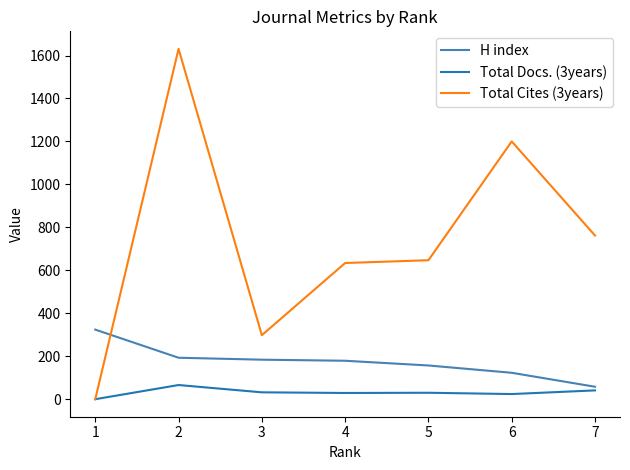

Rank the series by their average value, from lowest to highest.

Total Docs. (3years), H index, Total Cites (3years)